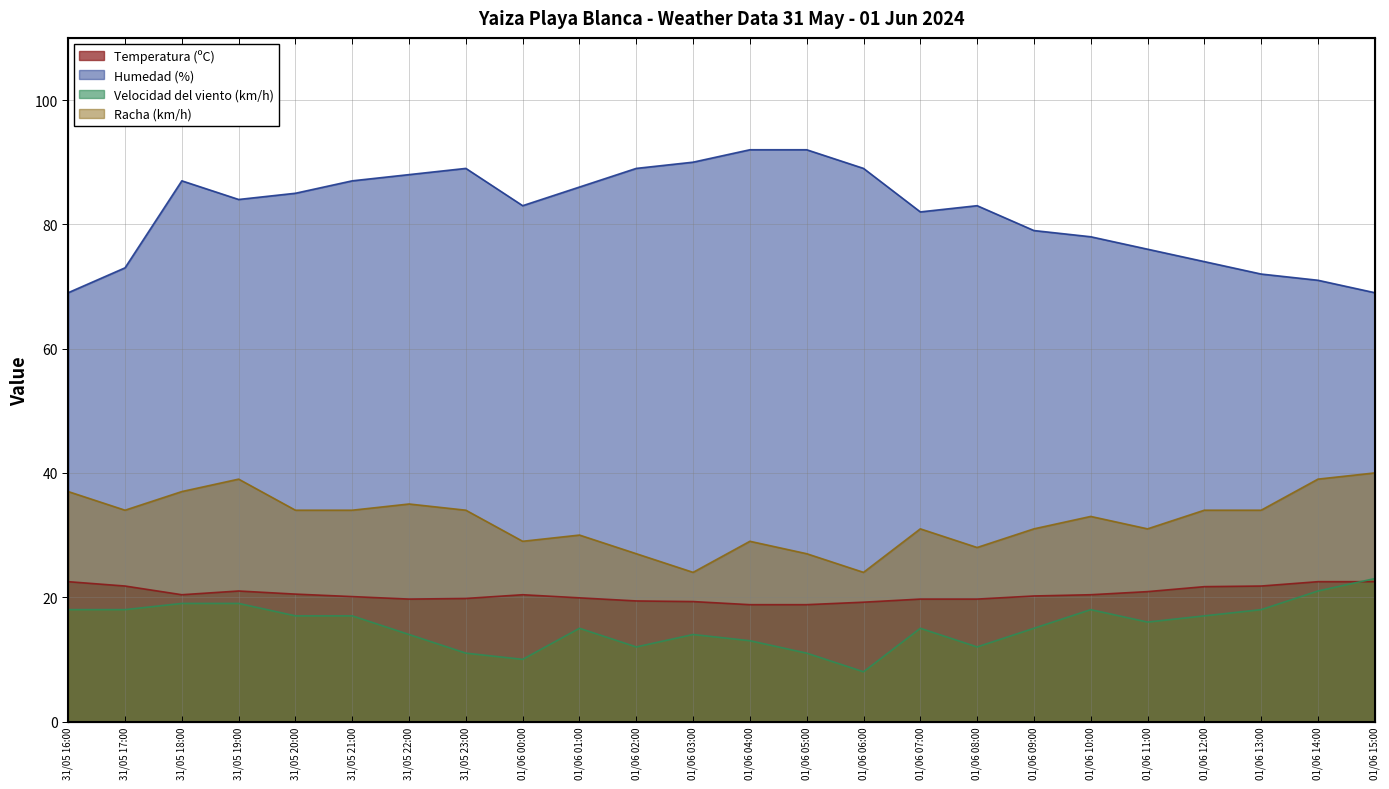

Count the number of data series in this chart.

4